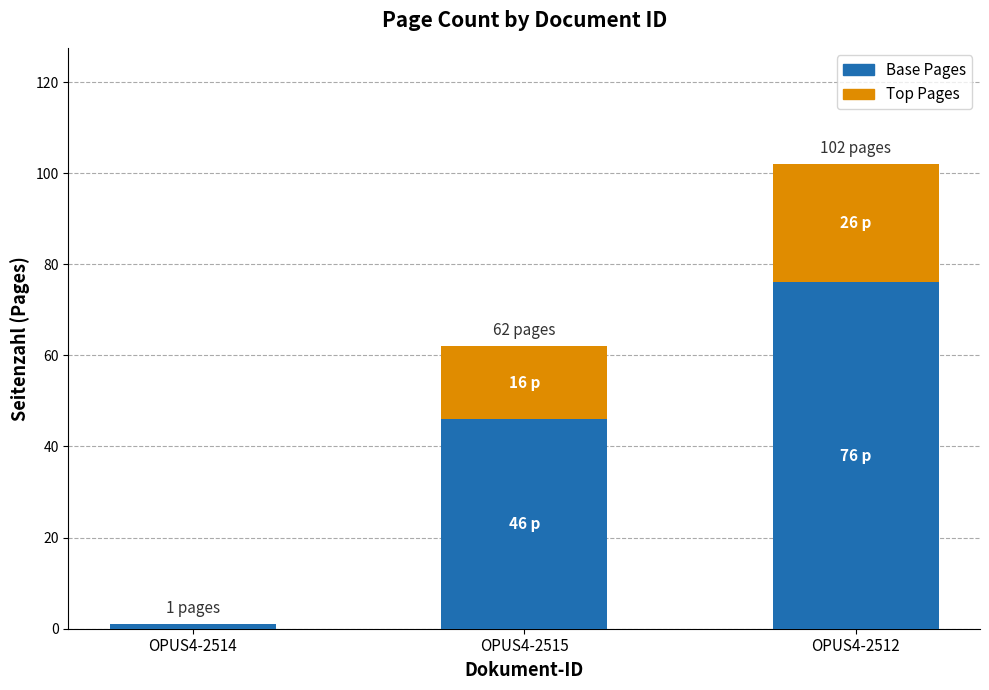

What is the approximate value of Base Pages at OPUS4-2512, to the nearest 5?

75